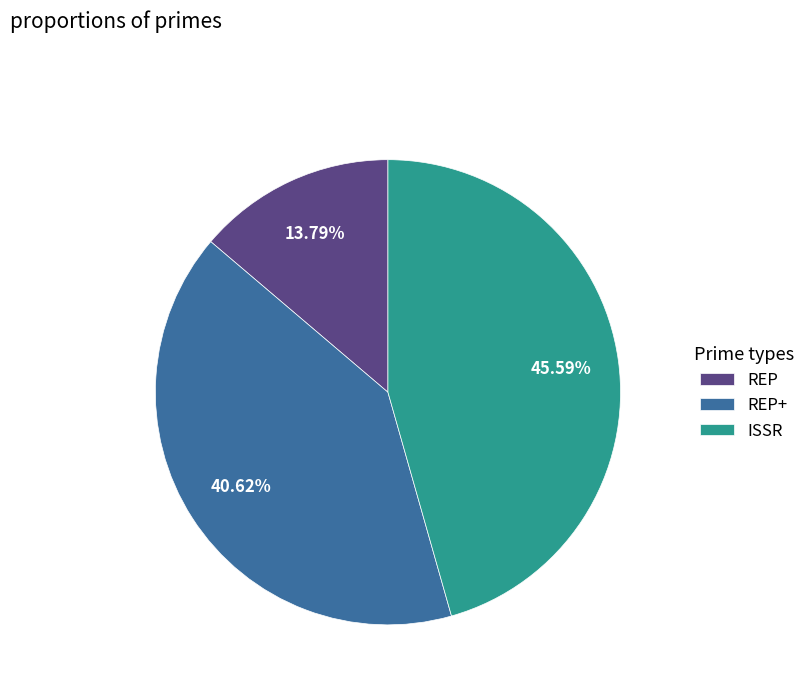

Does REP+ represent more than half of the total?

No